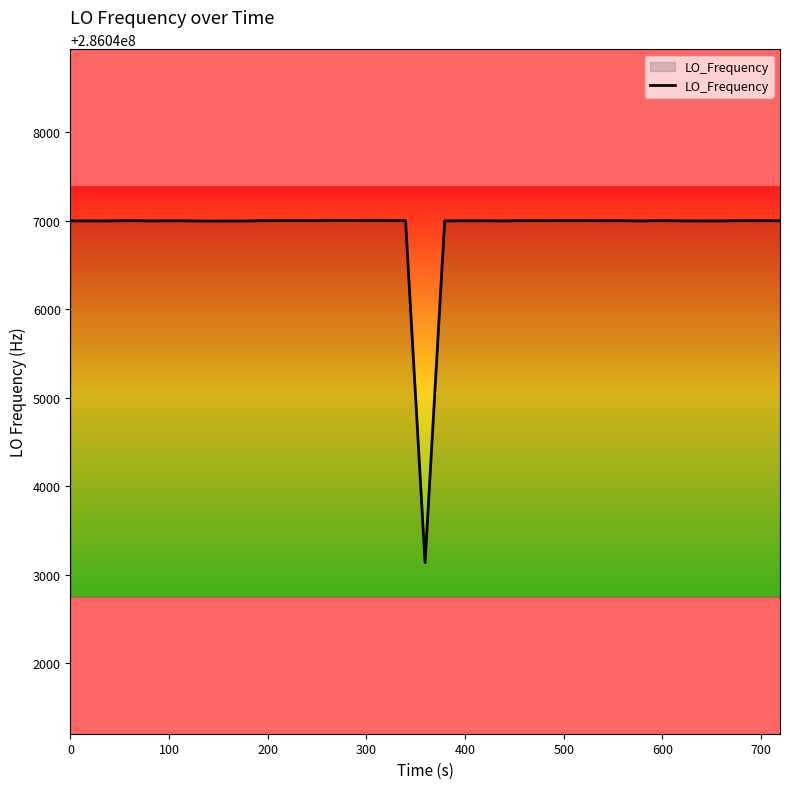

What is the average value?

286046903.8